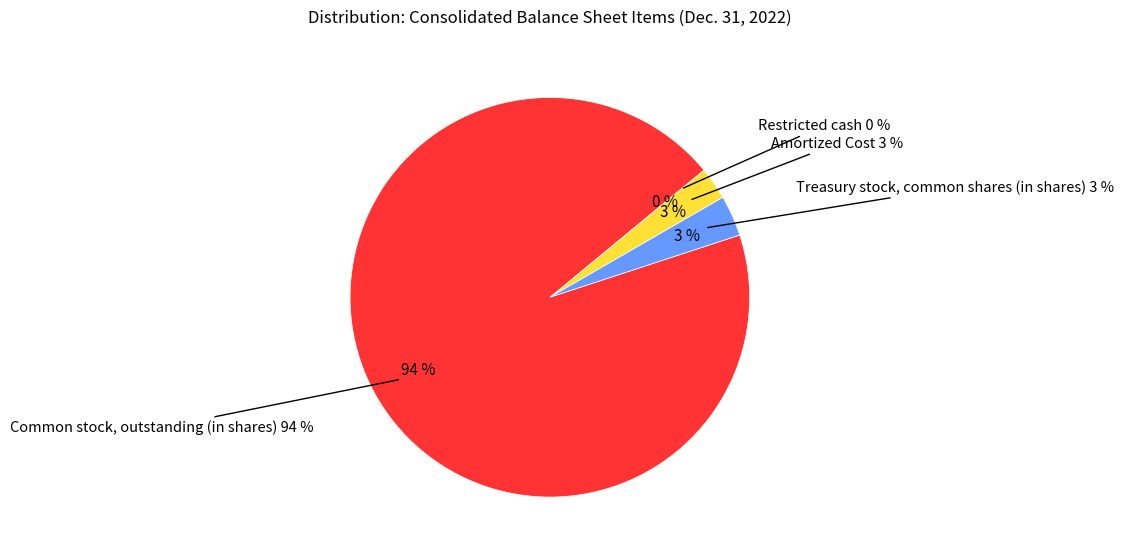

The Common stock, outstanding (in shares) slice represents 94% of the pie. True or false?

True